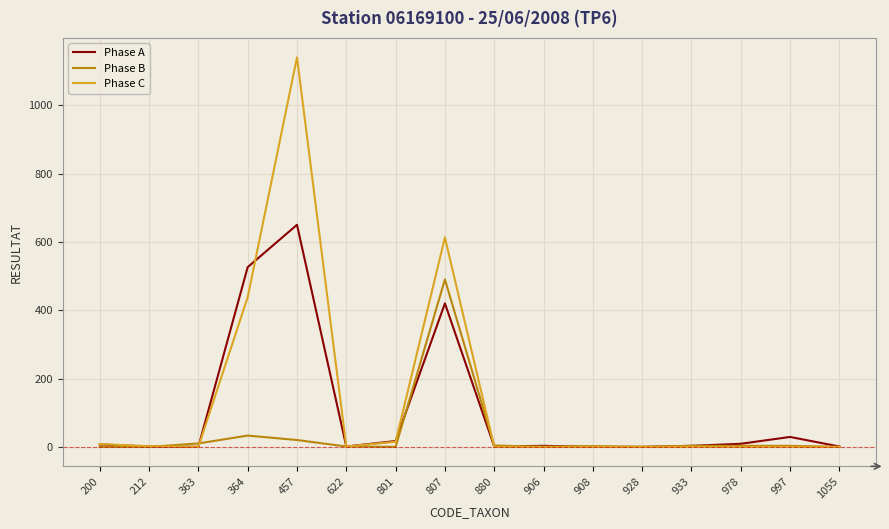

Rank the series by their maximum value, from lowest to highest.

Phase B, Phase A, Phase C